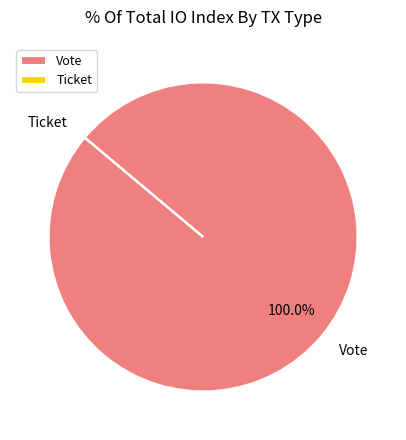

Which category has the biggest portion of the pie?

Vote